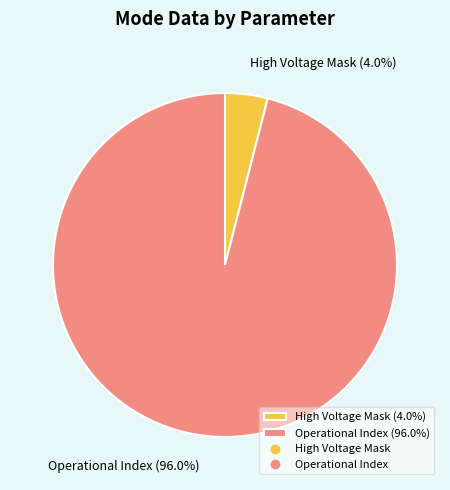

What is the total percentage of High Voltage Mask (4.0%) and Operational Index (96.0%)?

100.0%